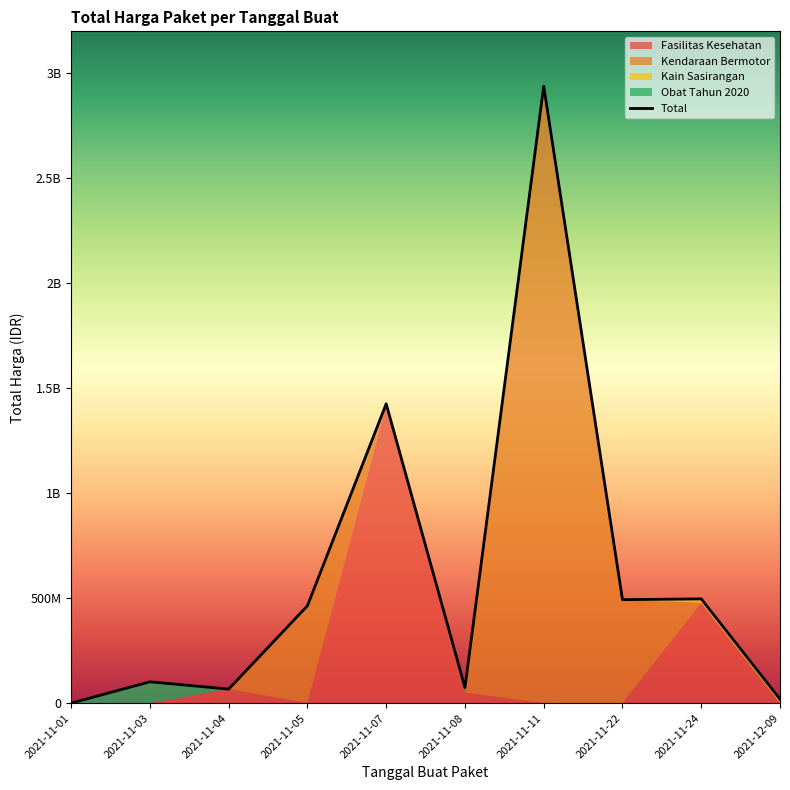

Is it true that the value at 2021-11-22 is 493000000?

True